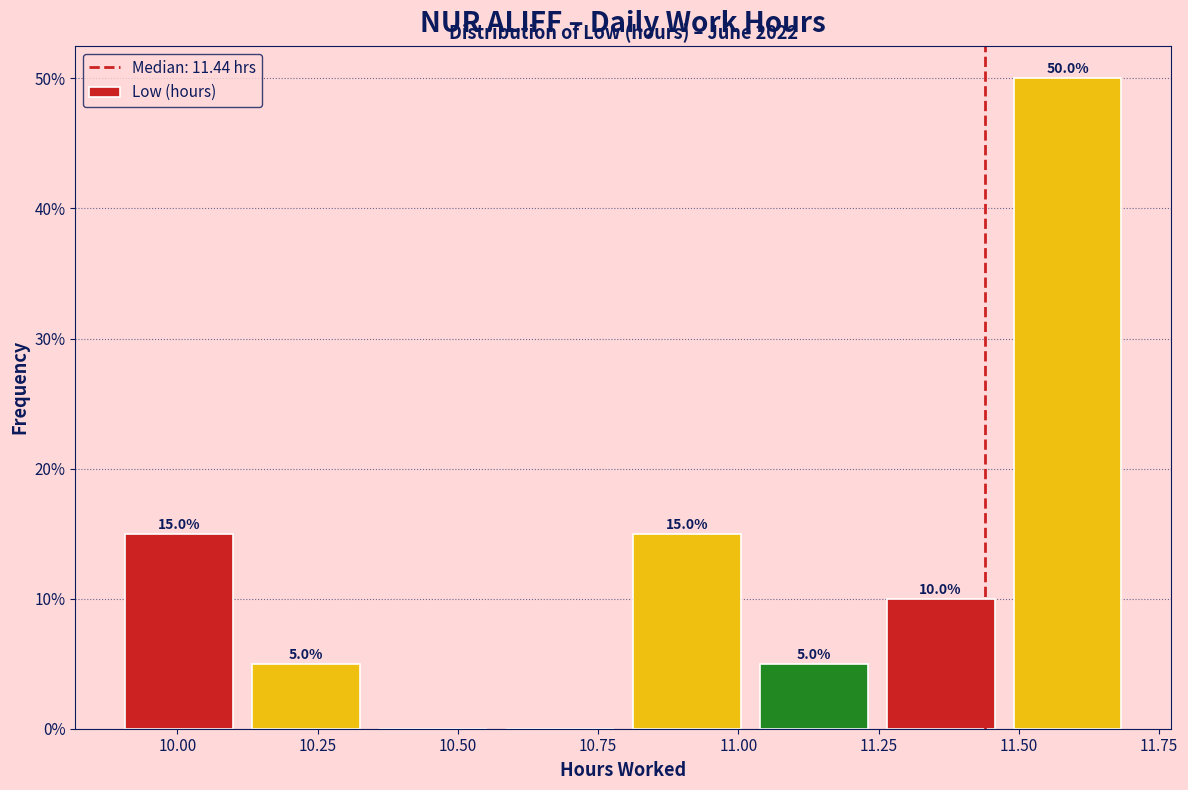

Over which range of the x-axis is the bar tallest?

11.45 to 11.70